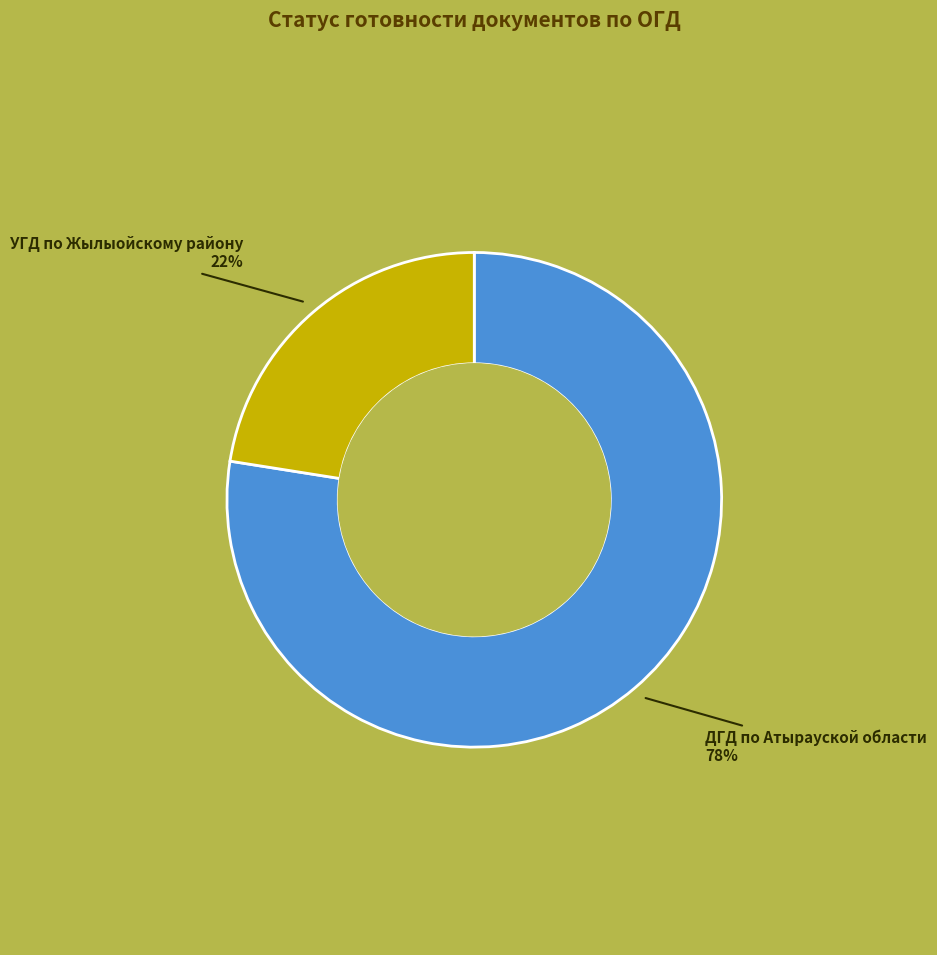

Is it true that УГД по Жылыойскому району is 32% of the pie?

False